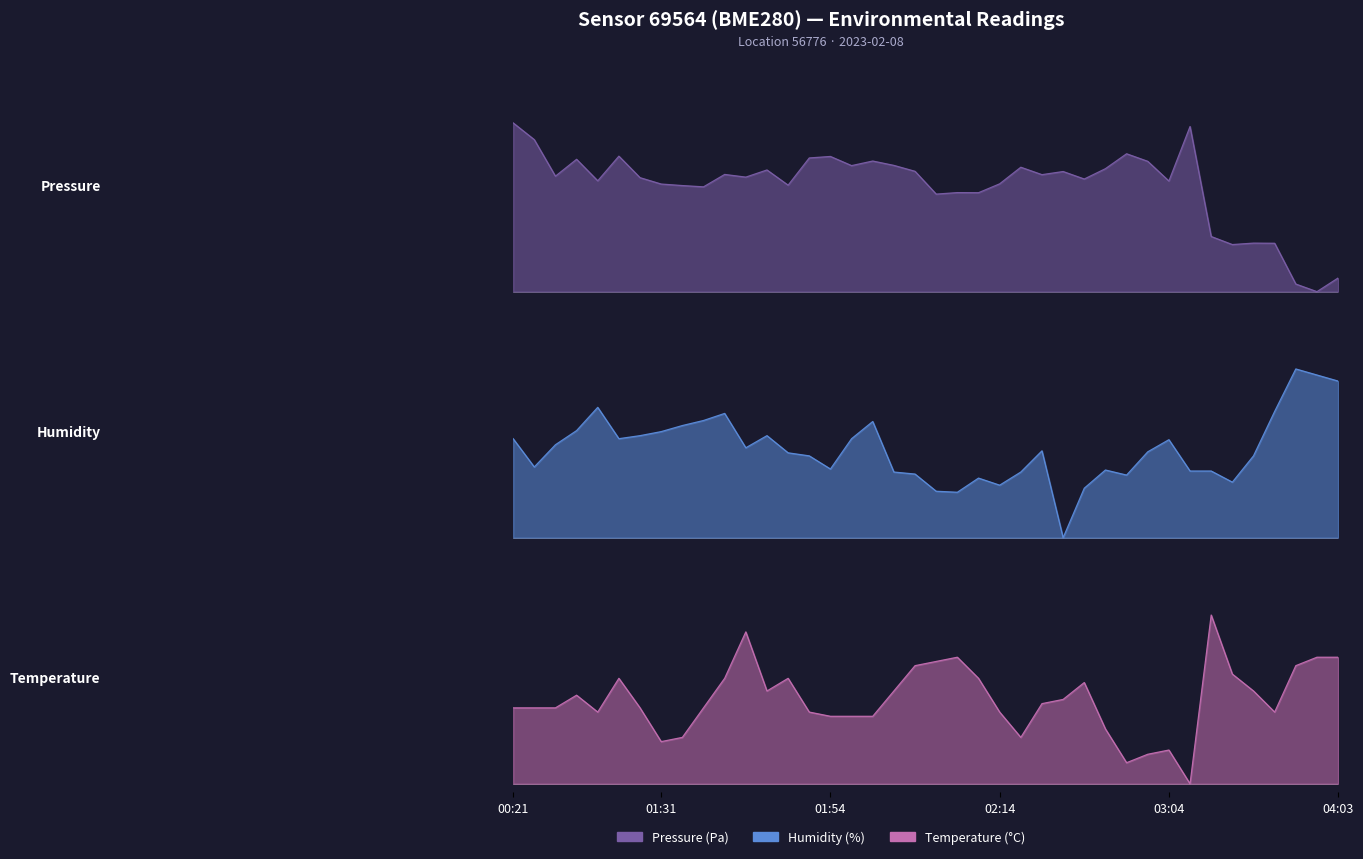

At which category does pressure reach its first local peak?

00:38